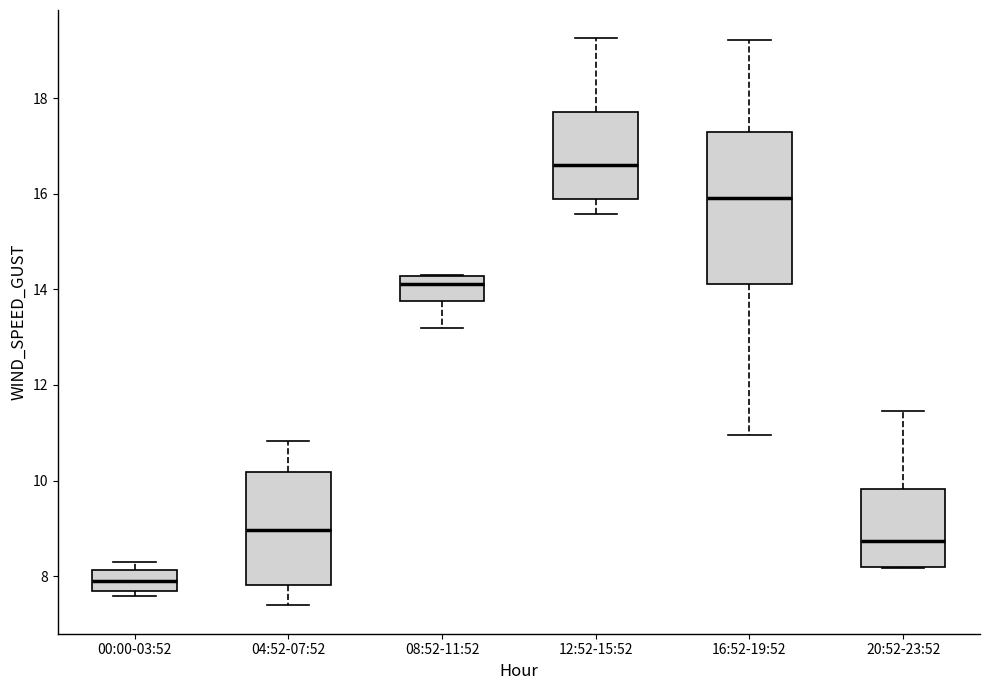

Reading left to right, read every box against the y-axis: the position of its median line, the range the box covers, and the ends of its whiskers. The values are not printed on the chart, so give them approximately, as read against the axis.

00:00-03:52: median 8.0, box 7.6 to 8.2, whiskers 7.6 (just below the box's lower edge) to 8.4
04:52-07:52: median 9.0, box 7.8 to 10.2, whiskers 7.4 to 10.8
08:52-11:52: median 14.2 (just below the box's upper edge), box 13.8 to 14.2, whiskers 13.2 to 14.4
12:52-15:52: median 16.6, box 15.8 to 17.8, whiskers 15.6 to 19.2
16:52-19:52: median 16.0, box 14.2 to 17.2, whiskers 11.0 to 19.2
20:52-23:52: median 8.8, box 8.2 to 9.8, whiskers 8.2 to 11.4